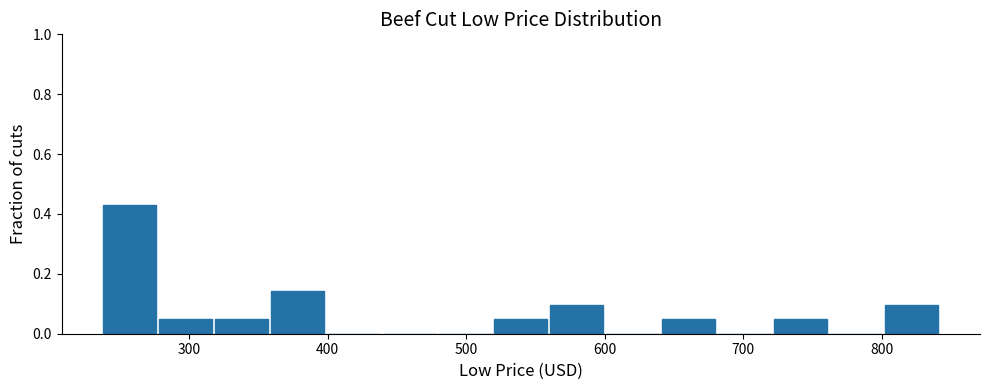

Reading left to right, list every bar in this chart as the range it spans on the x-axis followed by its height. Neither the bar edges nor the heights are printed on the chart, so give them approximately, as read against the axes.

240 to 280: 0.42
280 to 320: 0.04
320 to 360: 0.04
360 to 400: 0.14
400 to 440: 0
440 to 480: 0
480 to 520: 0
520 to 560: 0.04
560 to 600: 0.10
600 to 640: 0
640 to 680: 0.04
680 to 720: 0
720 to 760: 0.04
760 to 800: 0
800 to 840: 0.10